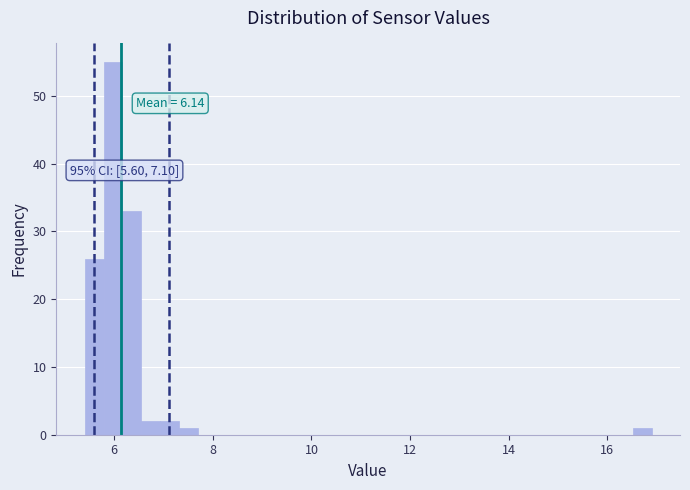

Around what value on the x-axis is the tallest bar? Give the approximate position of its centre, as read against the axis.

6.0